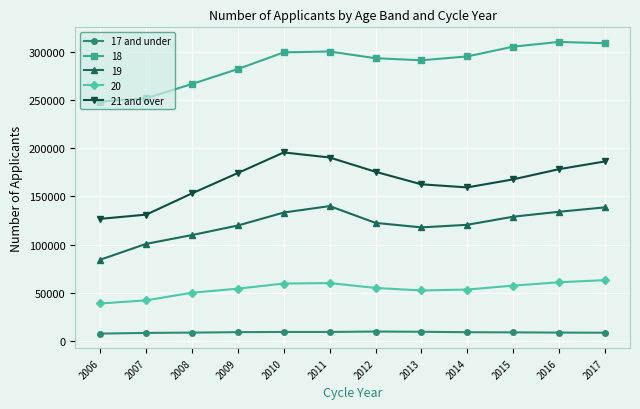

At which label does 17 and under first exceed 9235?

2009